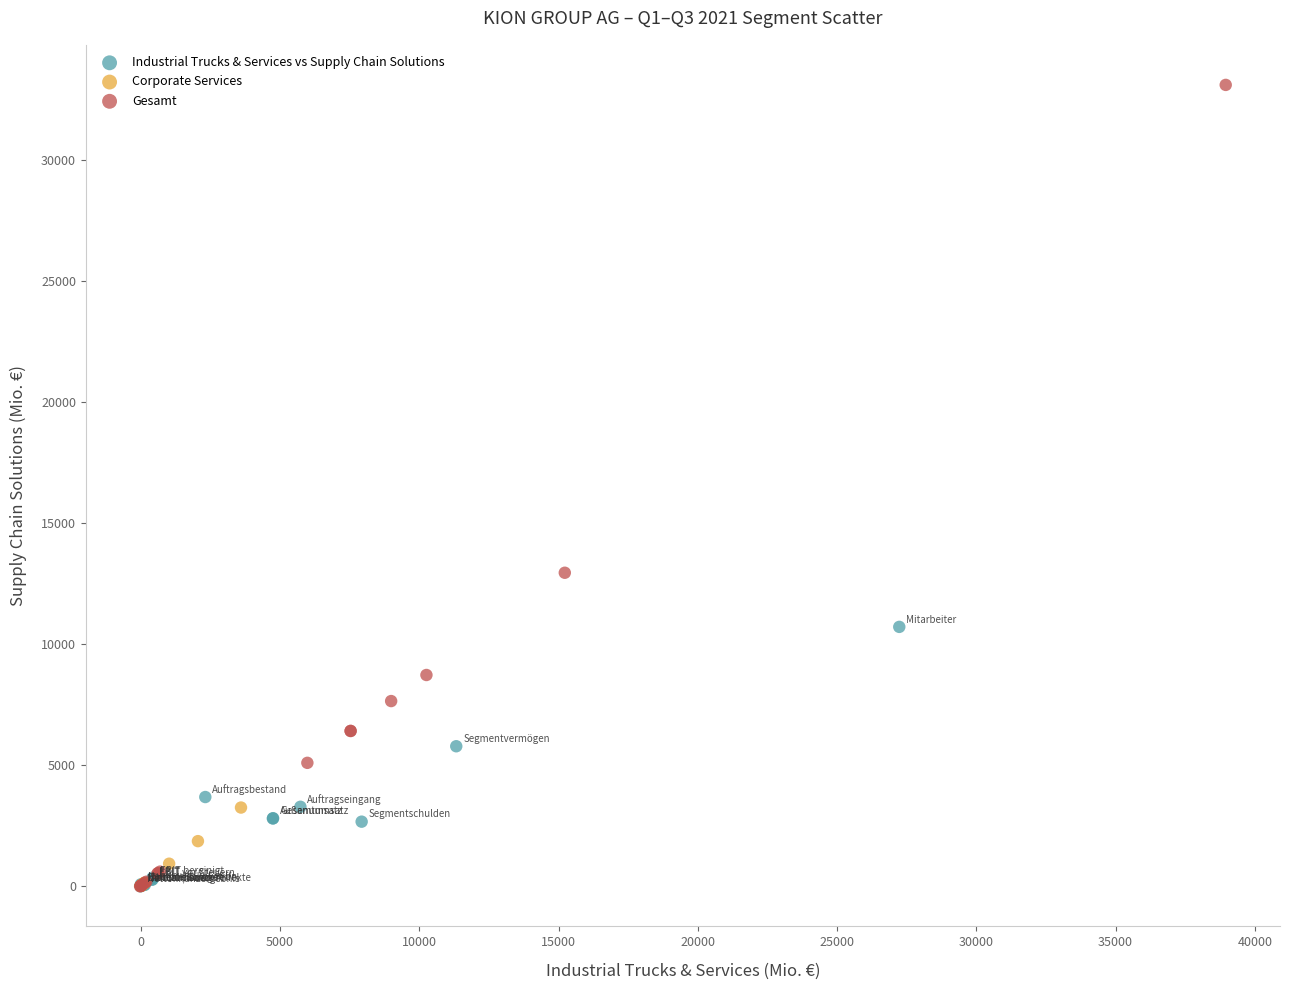

Which series has the largest Y range (max minus min)?

Gesamt